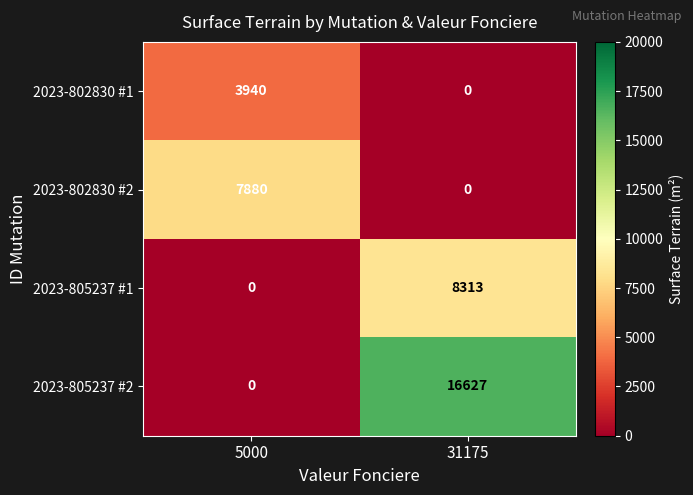

What is the difference between the maximum and minimum values in the 2023-802830 #2 series?

7880